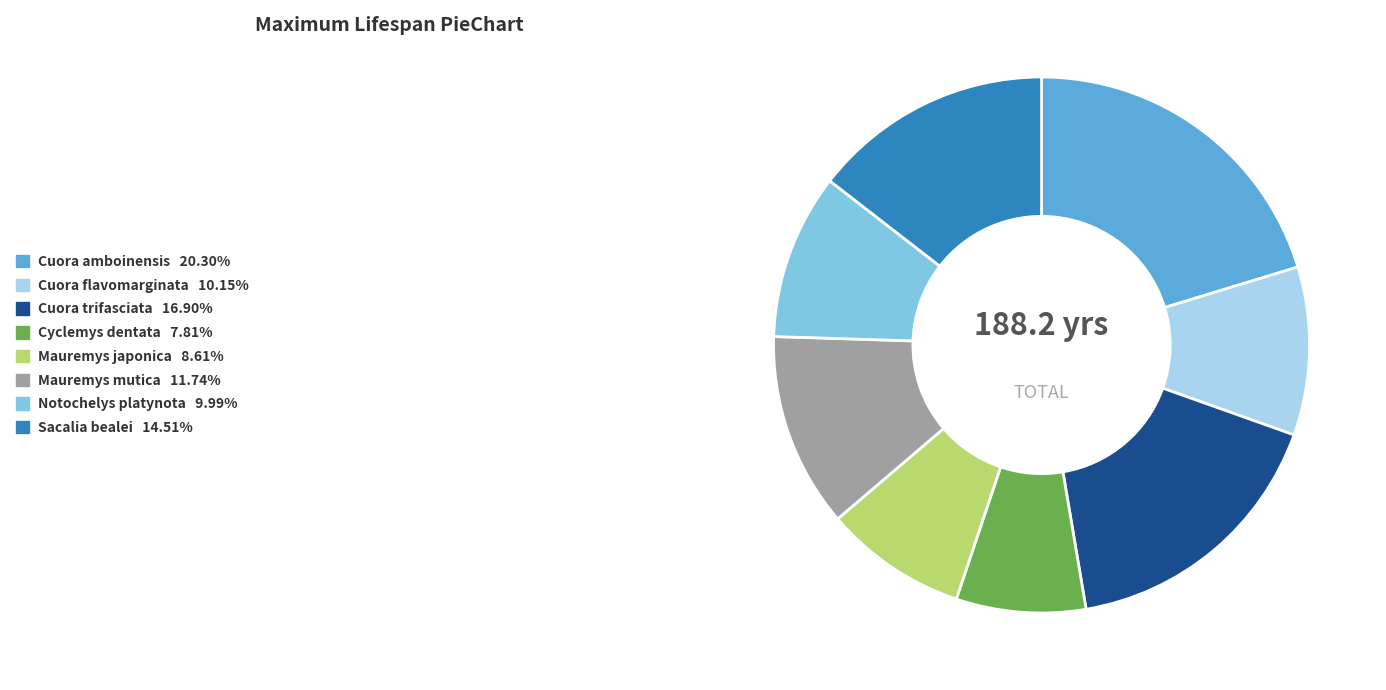

Does Cyclemys dentata represent more than half of the total?

No